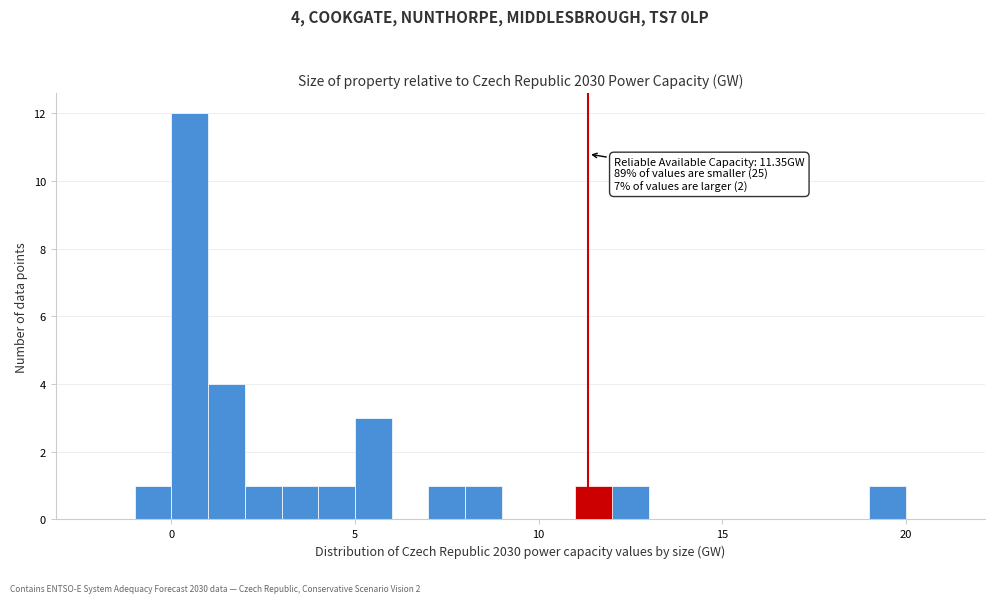

Around what value on the x-axis is the tallest bar? Give the approximate position of its centre, as read against the axis.

0.5